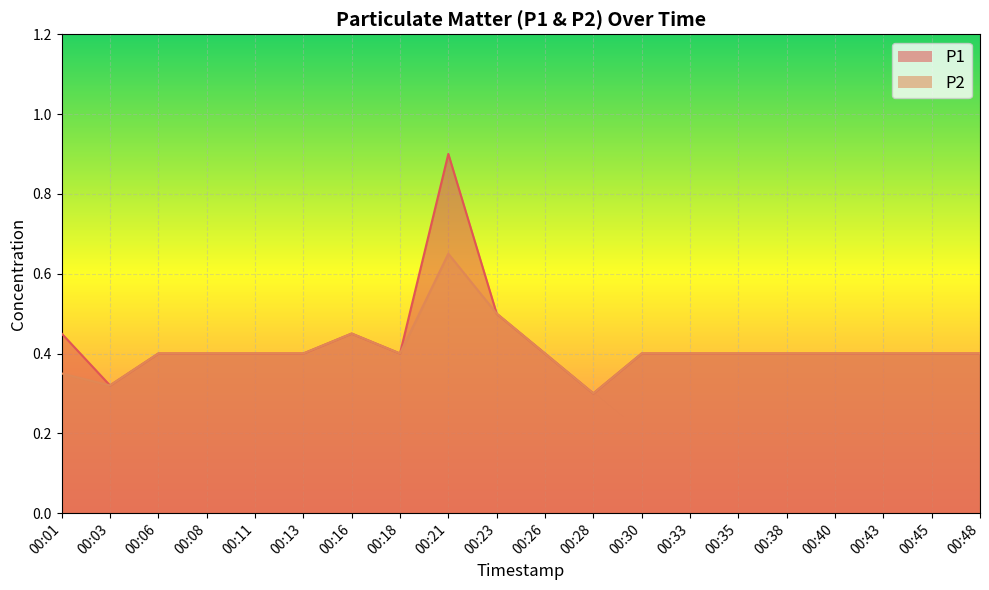

At which category does the chart reach its peak across all series?

00:21